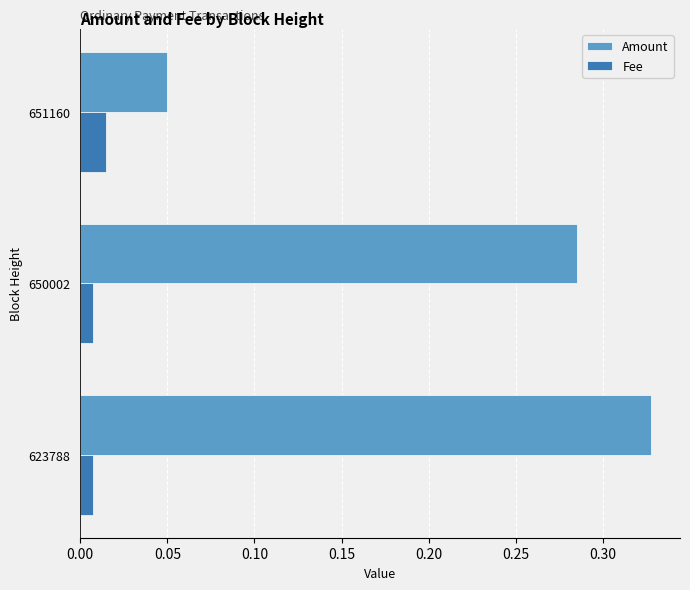

Where is Amount nearest to the value 0?

651160